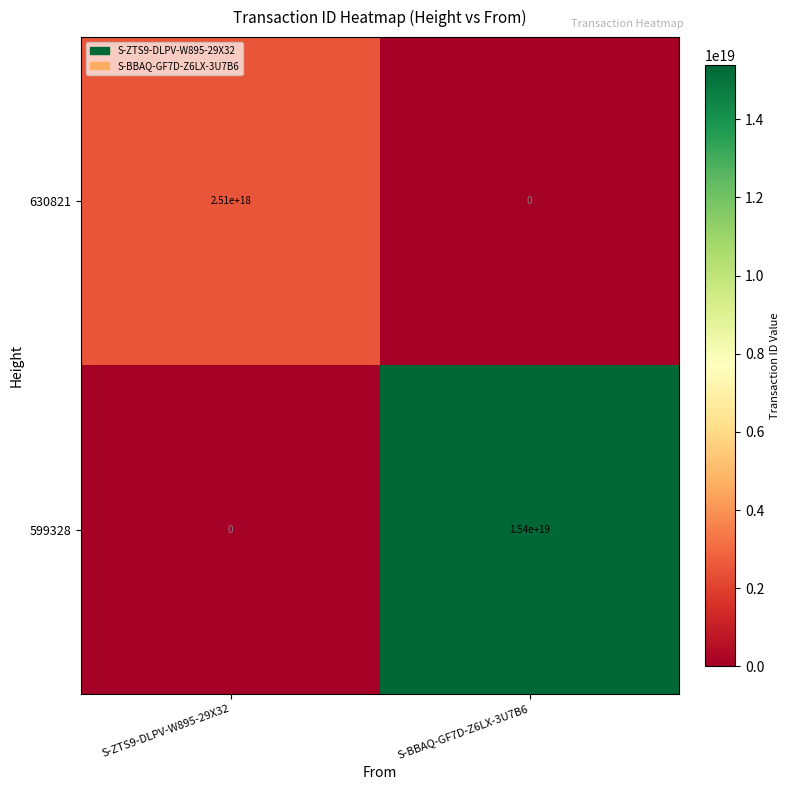

The 630821 series shows 0 at S-BBAQ-GF7D-Z6LX-3U7B6. True or false?

True